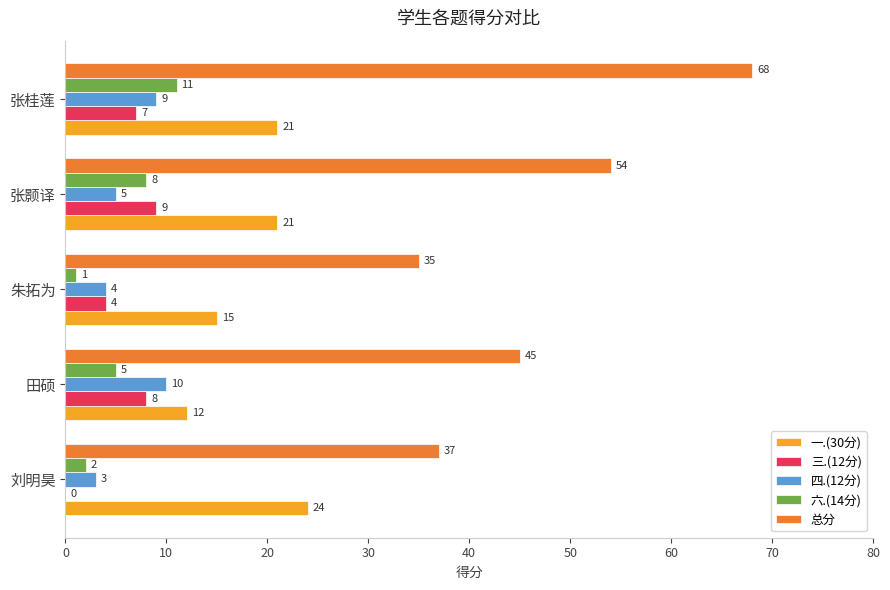

How many series are shown in this chart?

5